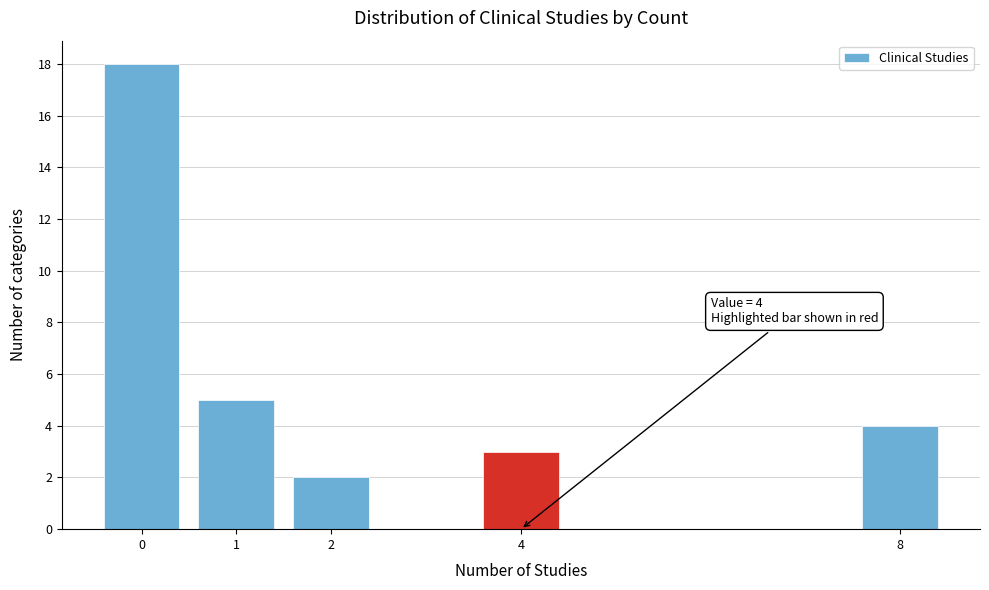

Over which range of the x-axis is the bar tallest?

-0.5 to 0.5